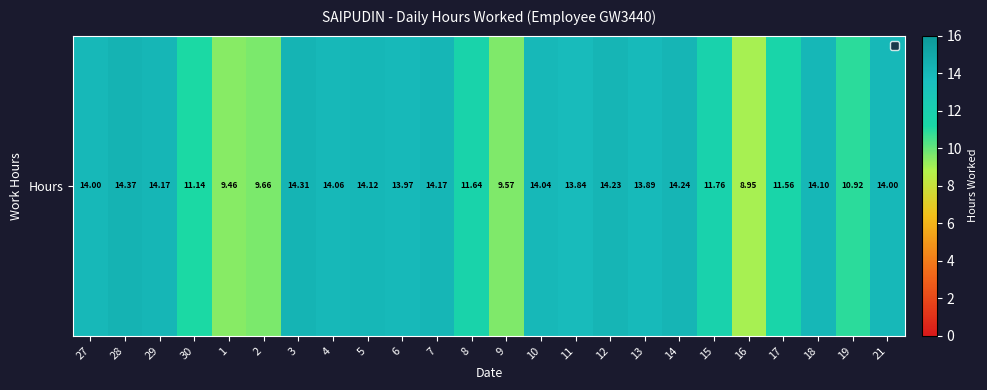

What is the difference between the second highest and minimum values?

5.4